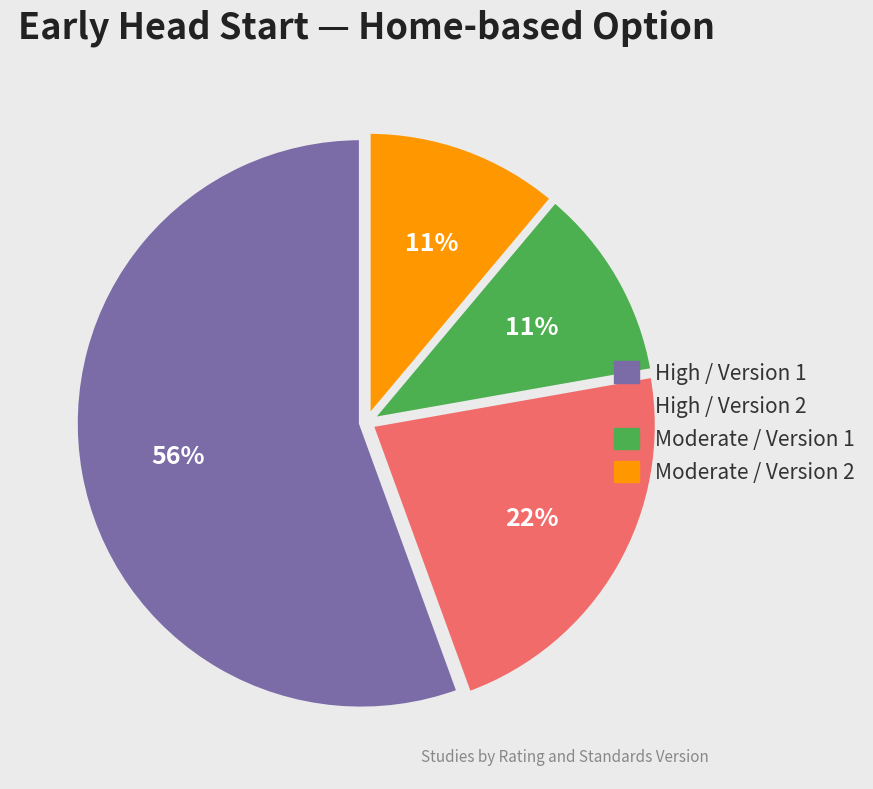

To the nearest percent, what is the average slice percentage?

25%